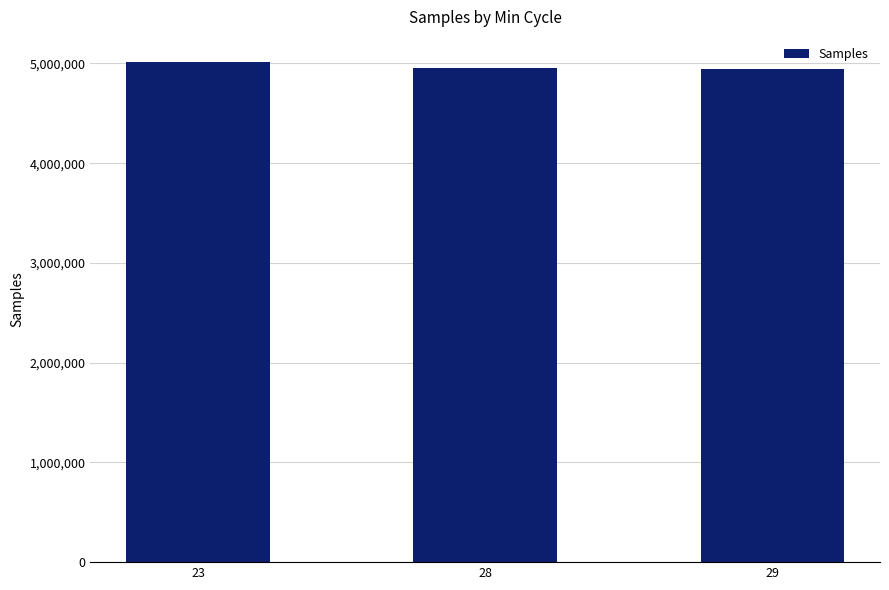

Approximately how many times larger is the value at 28 compared to 29?

1.0